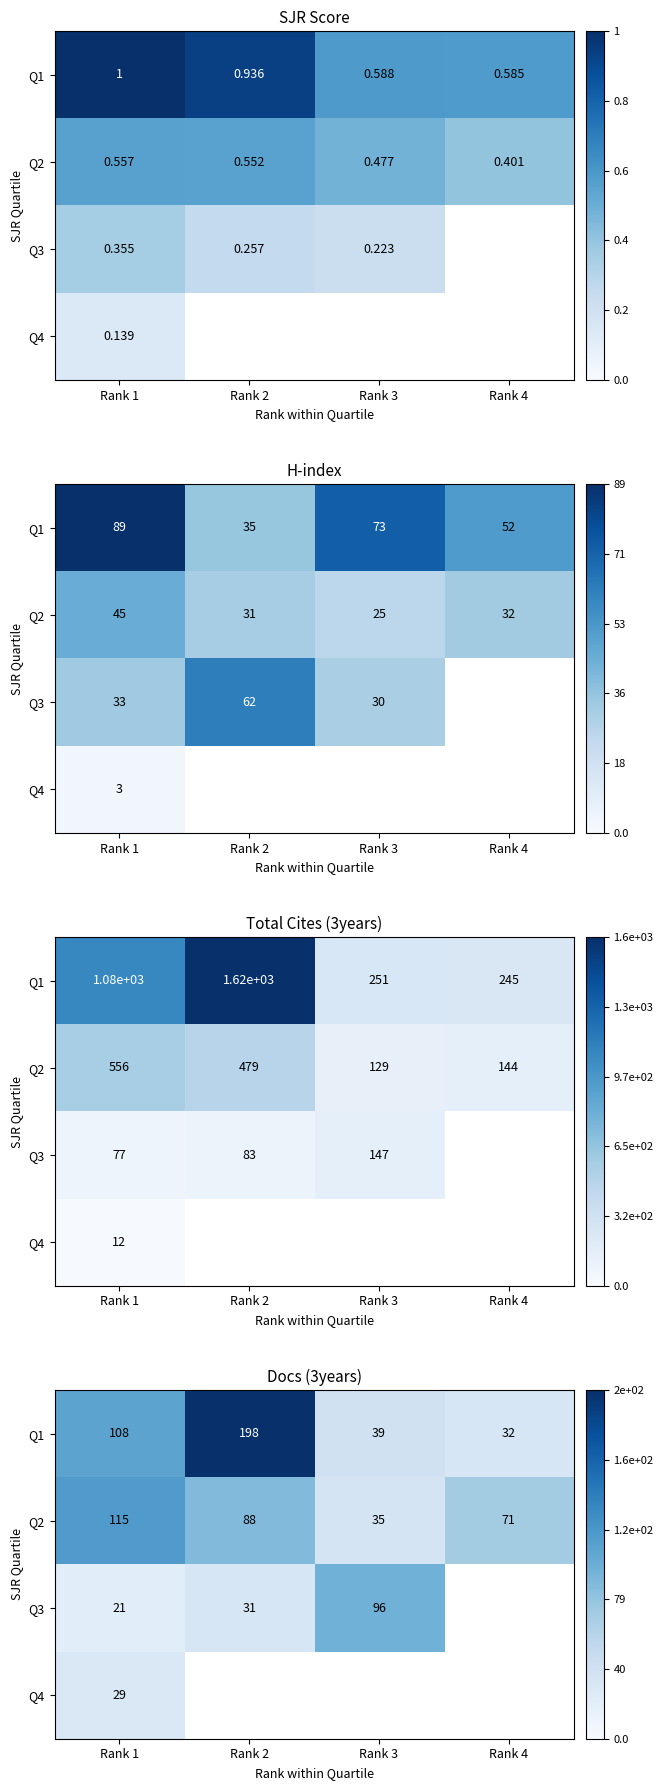

List the series in order of their peak value, lowest first.

Q4, Q3, Q2, Q1